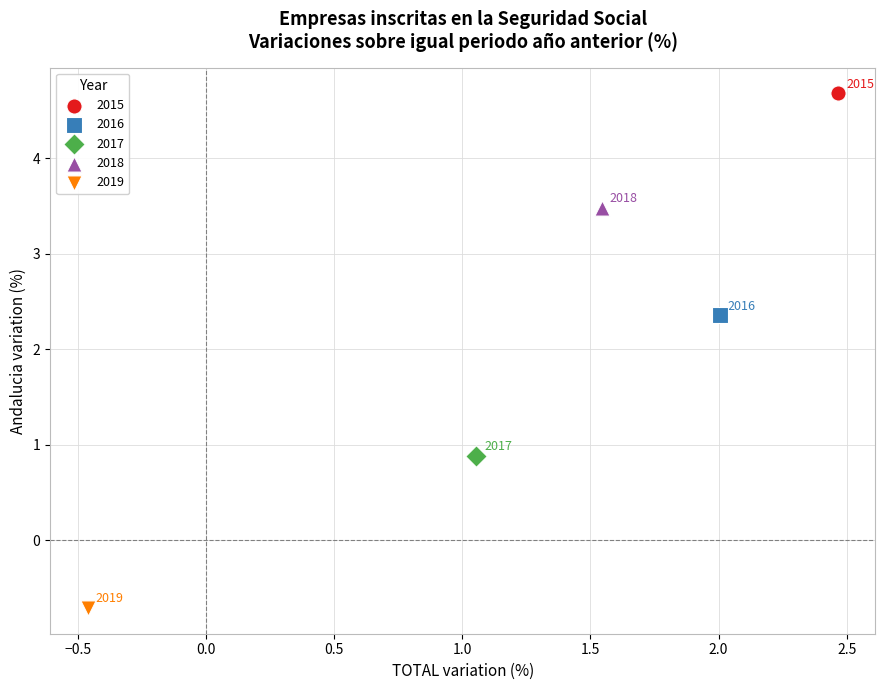

Which series reaches the maximum Y coordinate?

2015